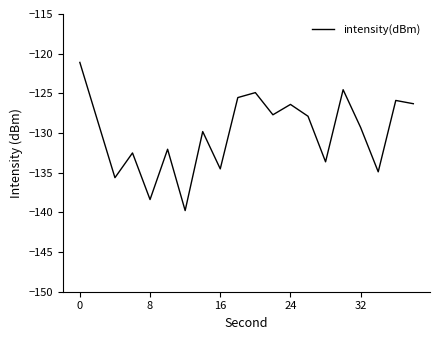

What is the difference between the maximum and minimum values?

18.7